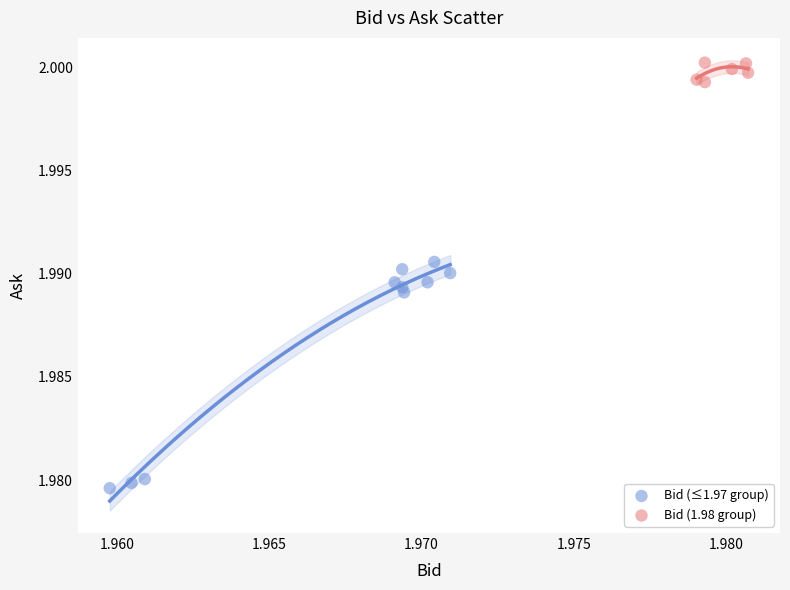

Which series contains the highest Y value?

Bid (1.98 group)